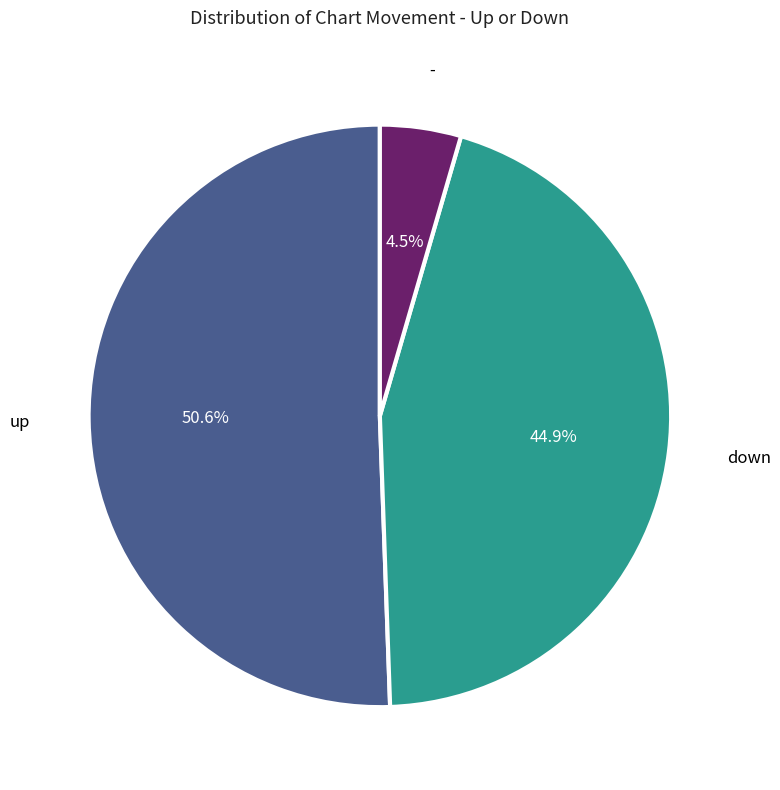

To the nearest percent, what is the difference between the largest and smallest slice percentages?

46%